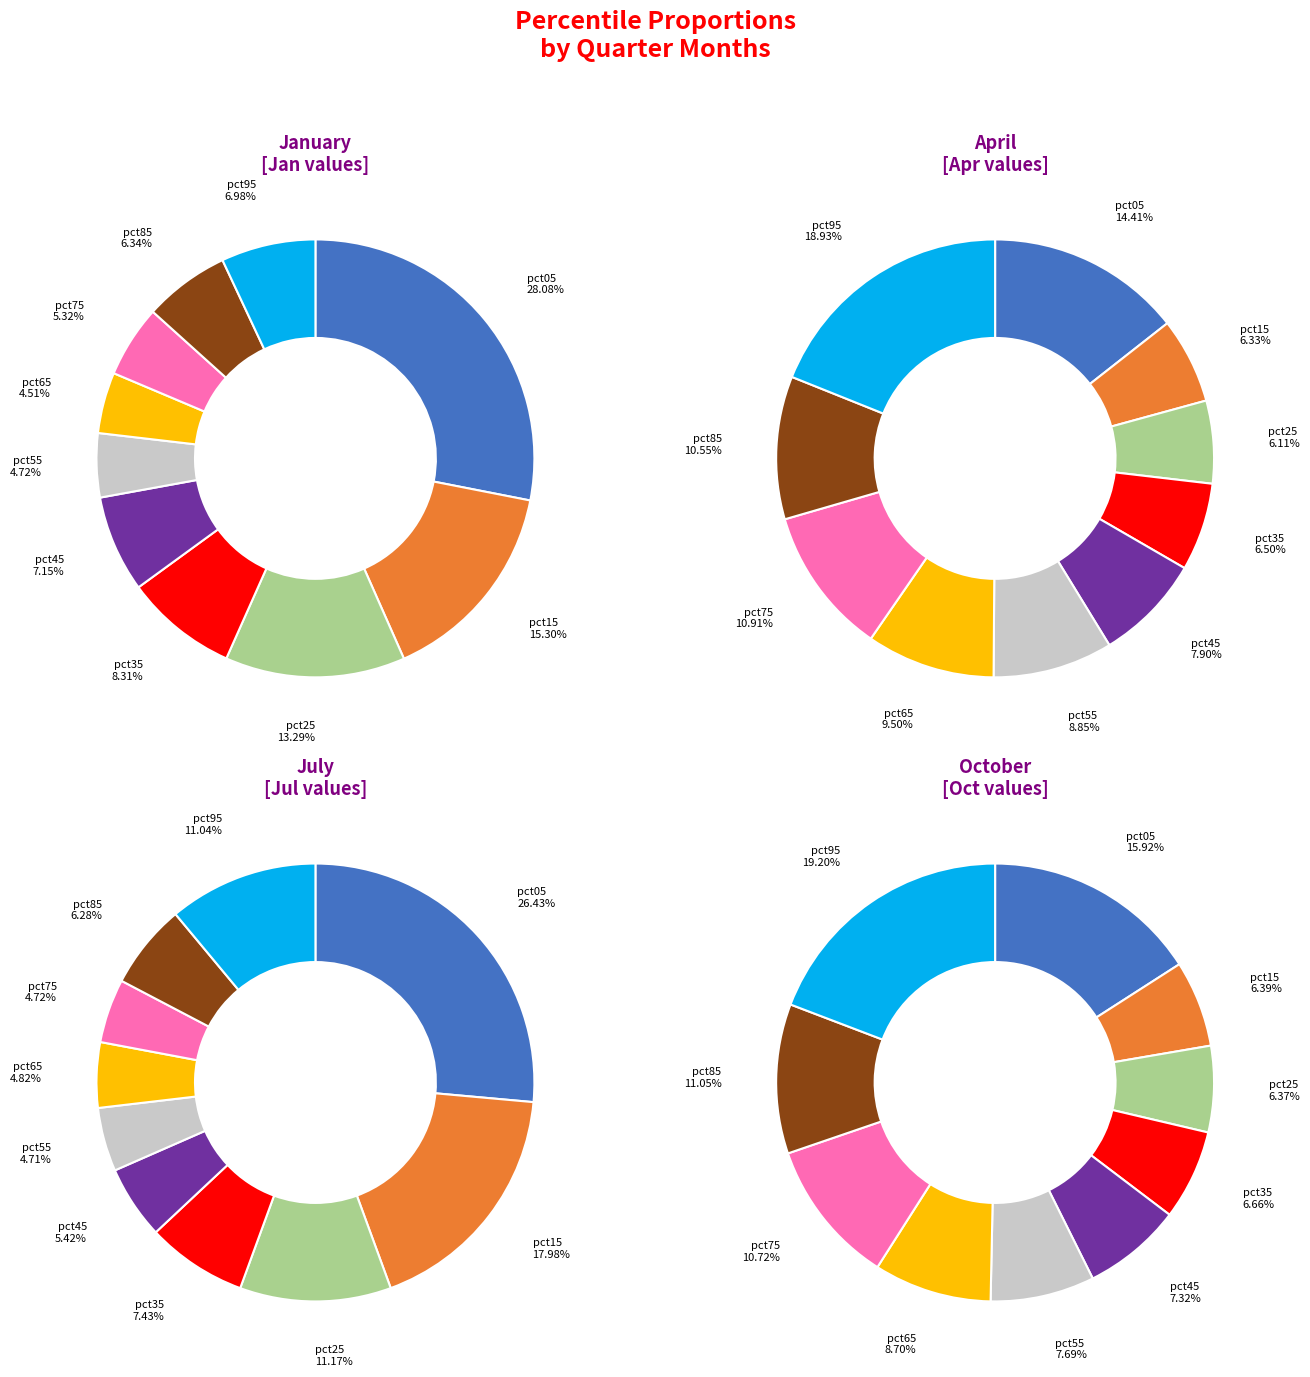

What is the total percentage of pct55 and pct35?

13.0%